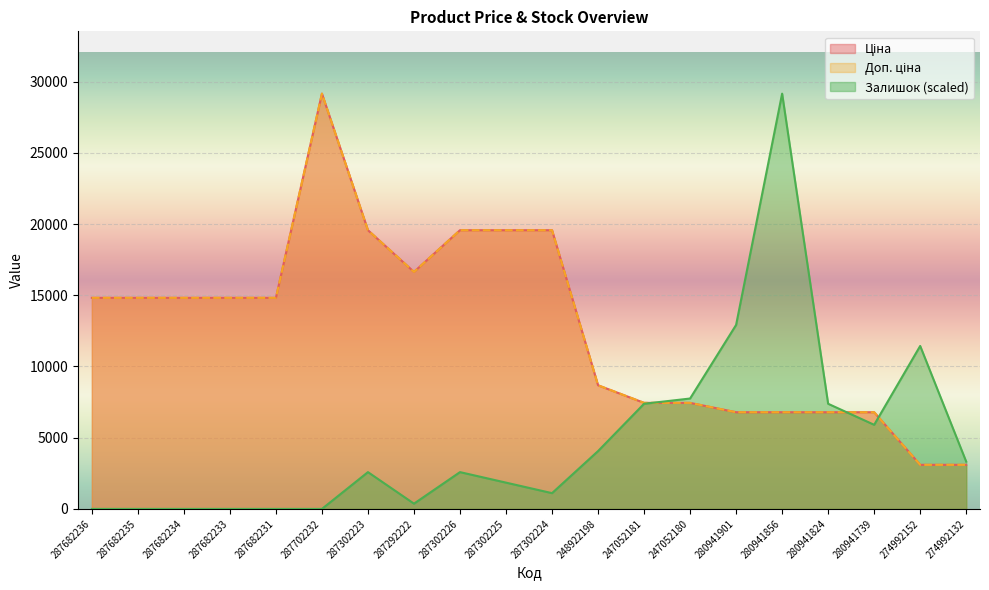

What is the spread (max minus min) of values at 287682234?

14817.6